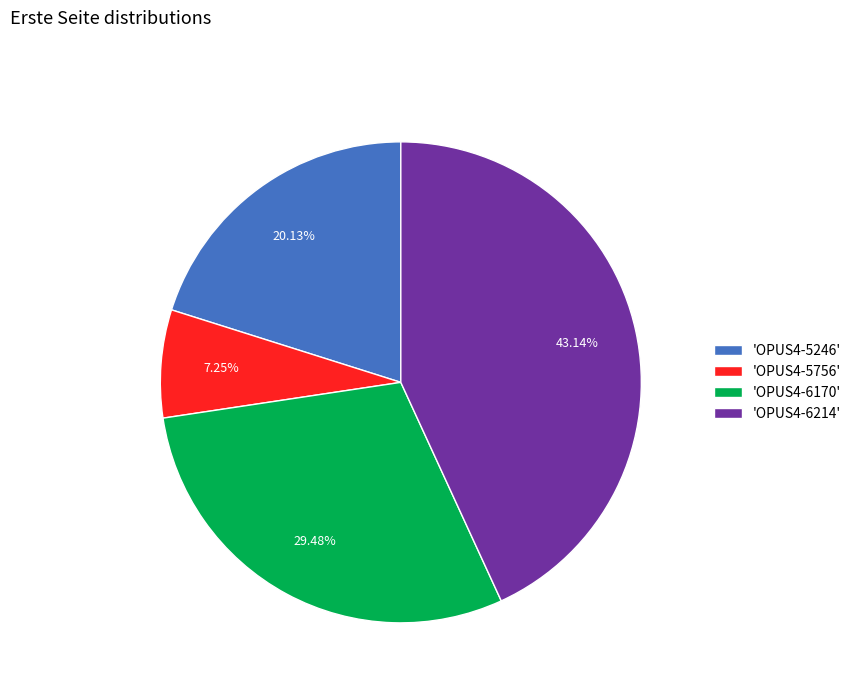

Is the sum of 'OPUS4-5246' and 'OPUS4-5756' greater than half?

No